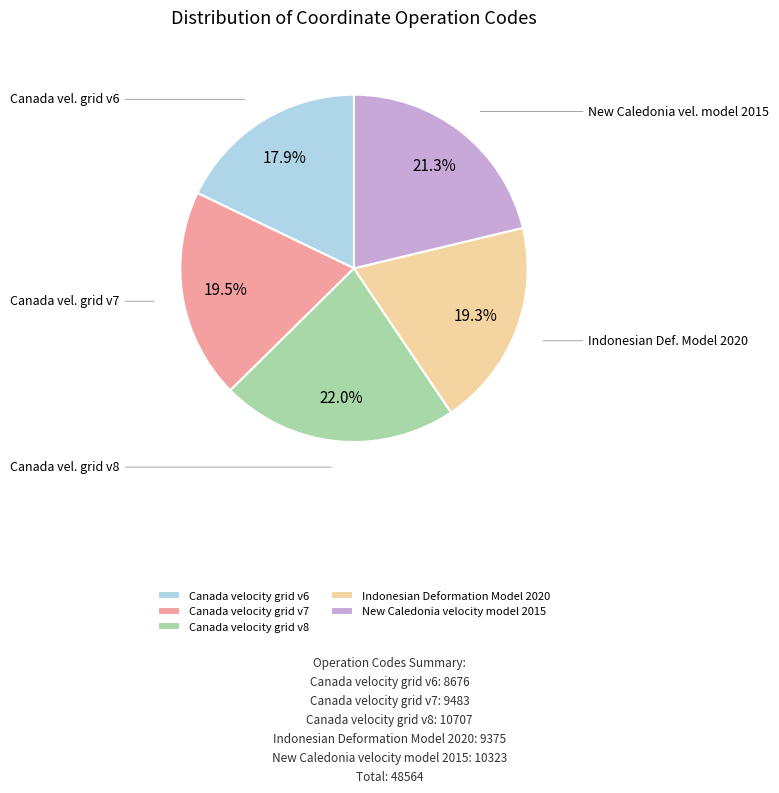

To the nearest percent, what portion does Canada velocity grid v6 represent?

18%